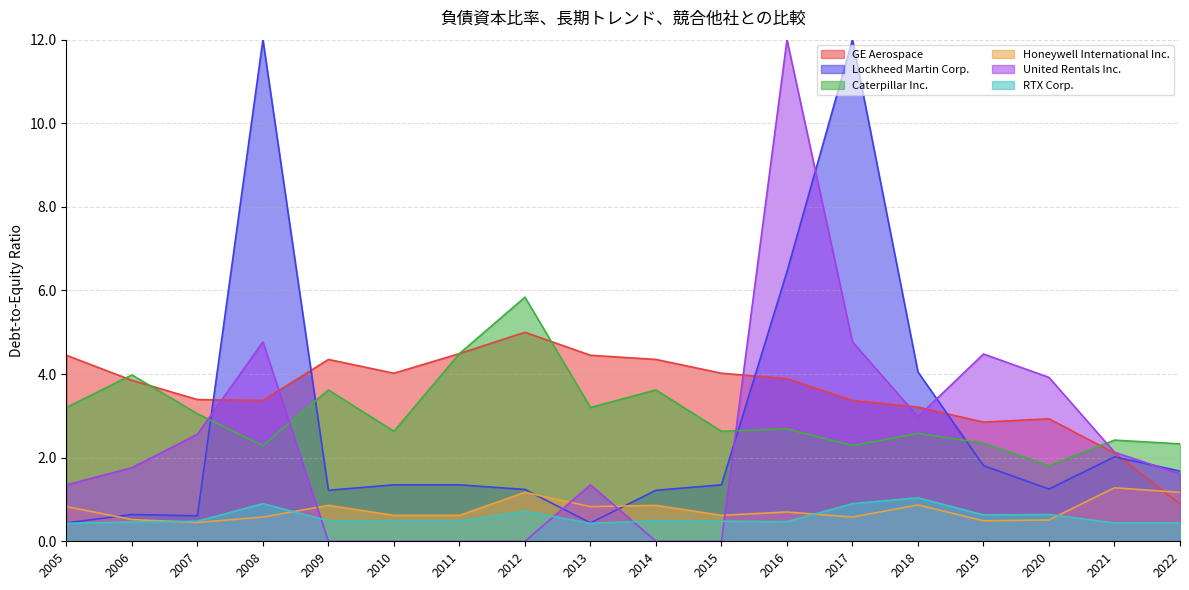

The Honeywell International Inc. series shows 0.6 at 2015. True or false?

True